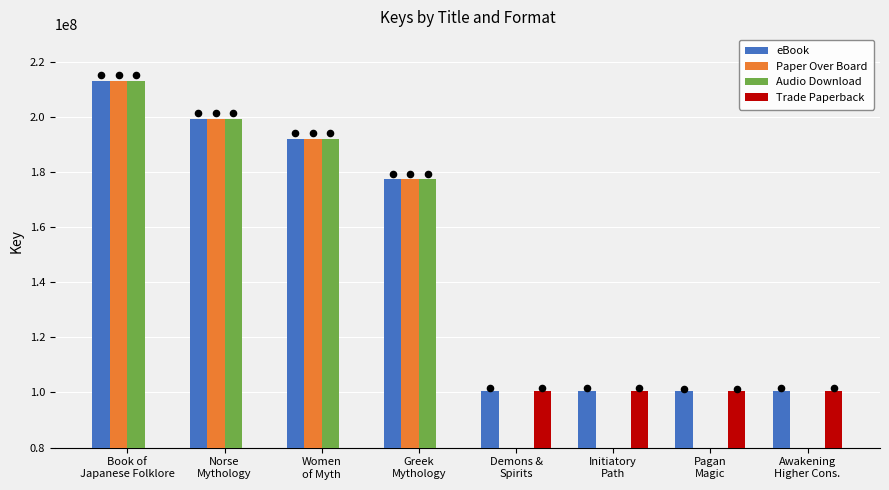

Is the value of Paper Over Board at Initiatory
Path greater than the value of Audio Download at Women
of Myth?

No